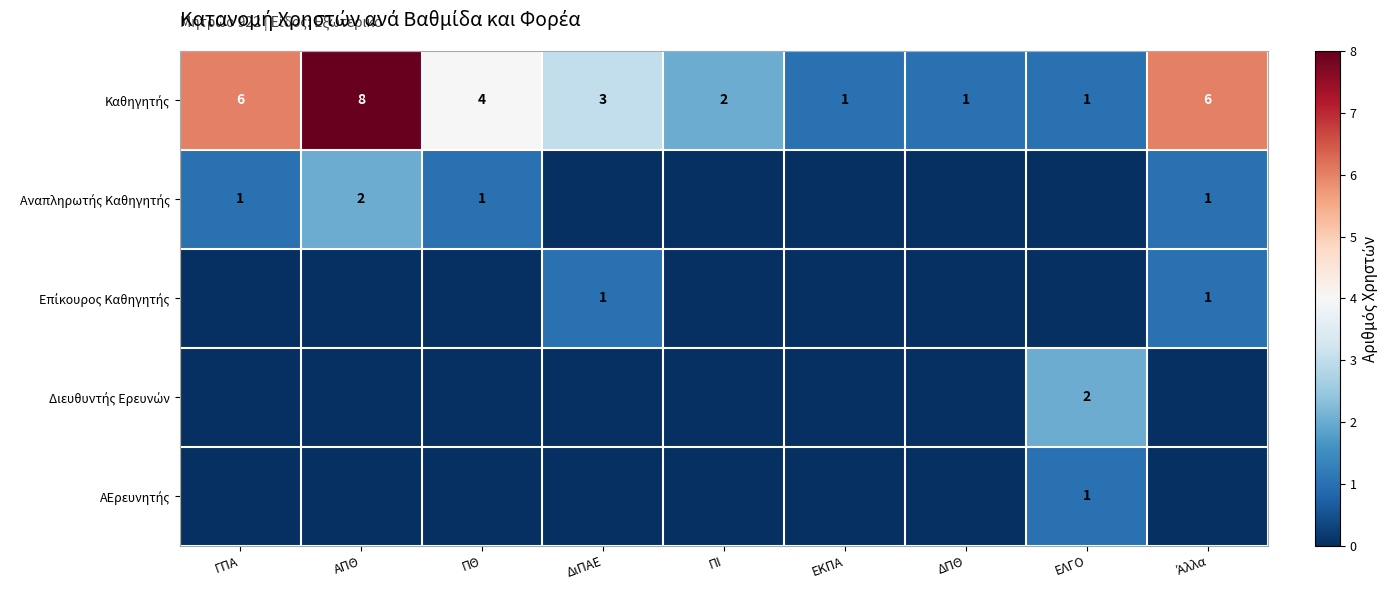

Is the value of Διευθυντής Ερευνών at ΔιΠΑΕ greater than the value of Καθηγητής at ΔιΠΑΕ?

No